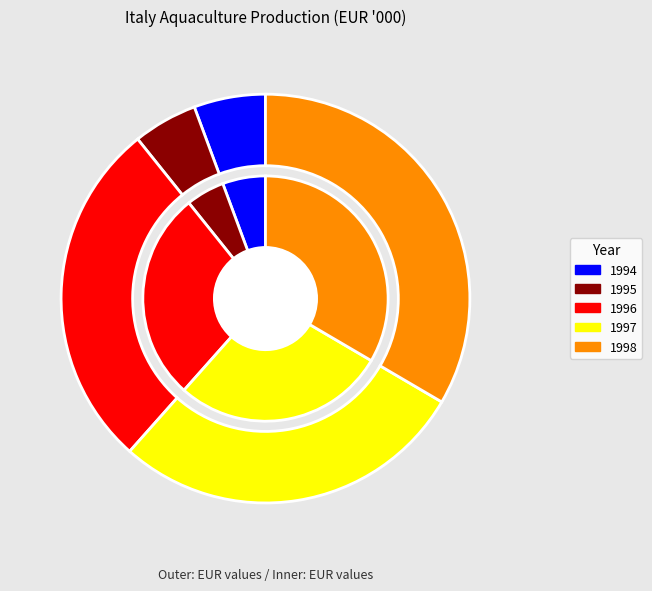

To the nearest percent, what percentage of the pie is 1996?

28%